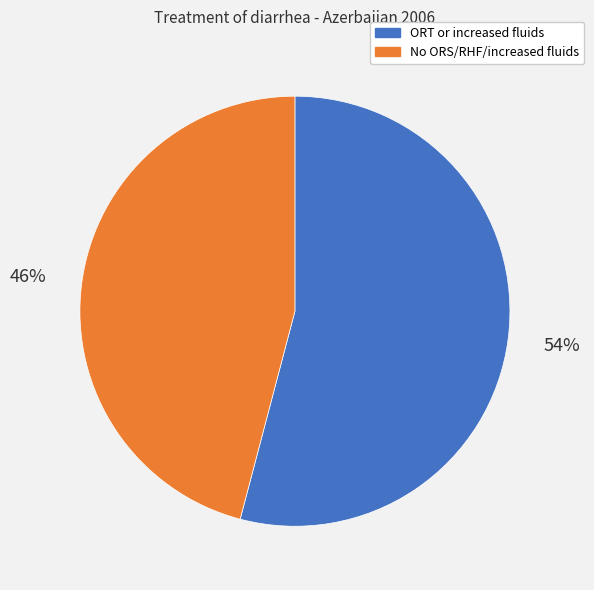

Combined, do ORT or increased fluids and No ORS/RHF/increased fluids account for over 50%?

Yes